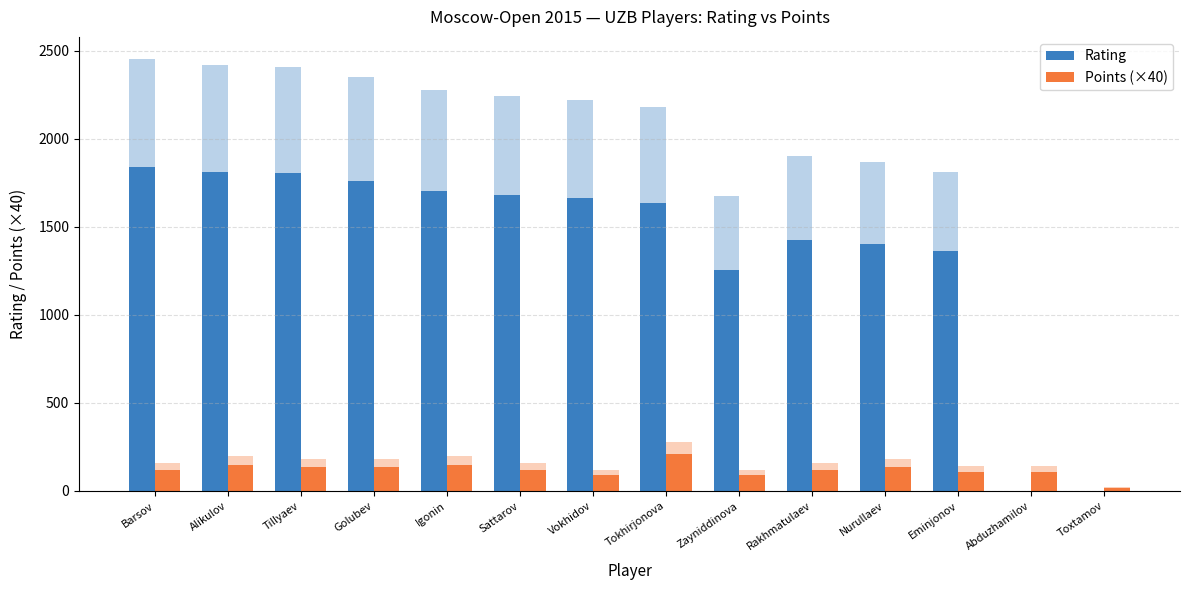

Are the bars horizontal?

No